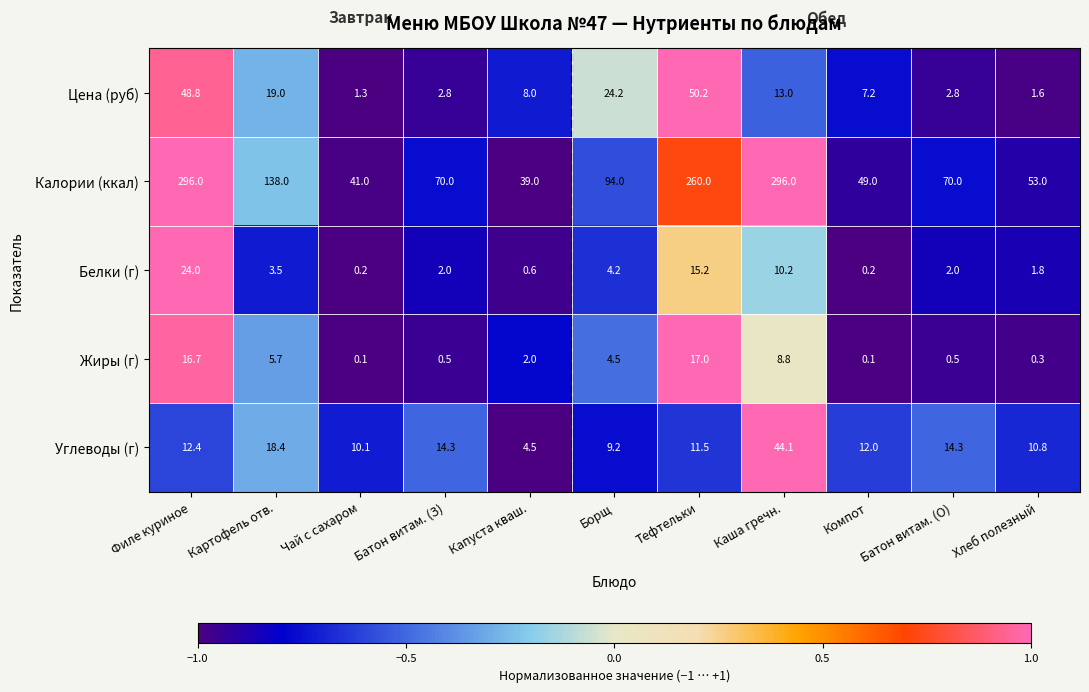

What is the maximum value shown in the chart?

296.0